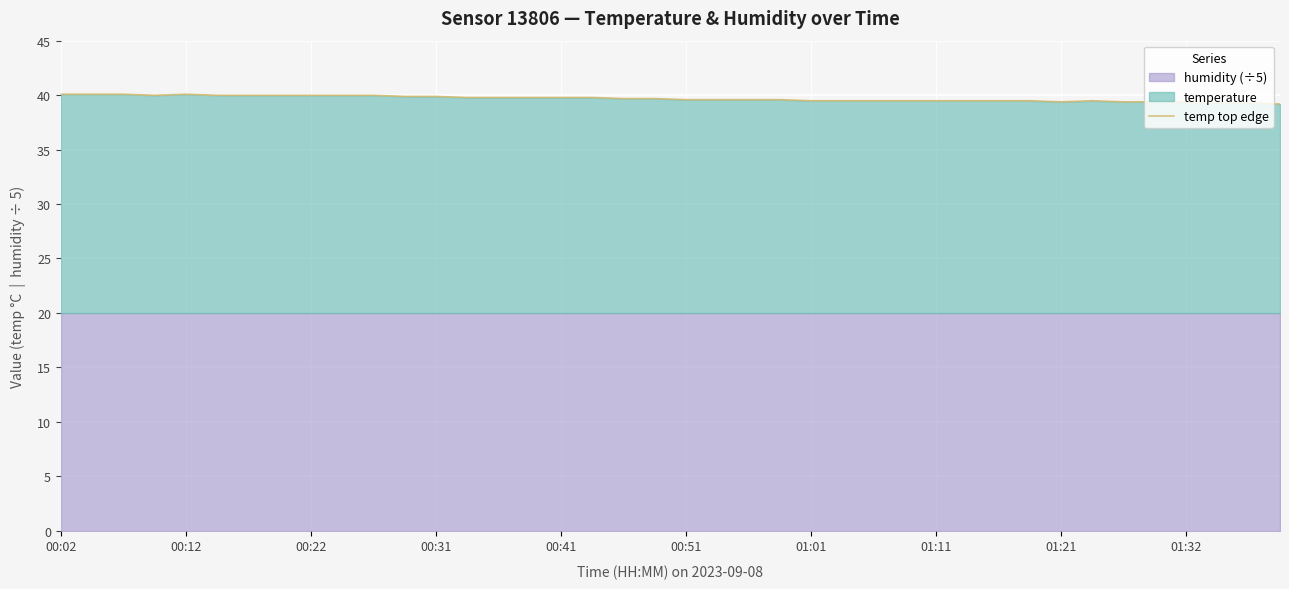

What is the maximum value for temp top edge?

40.1